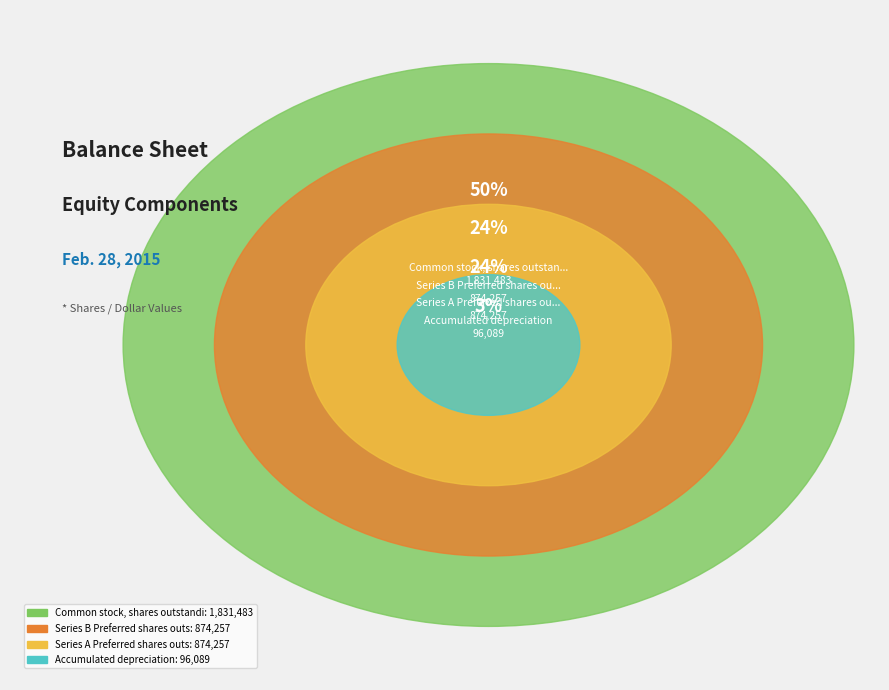

What is the largest slice in the pie chart?

Common stock, shares outstanding